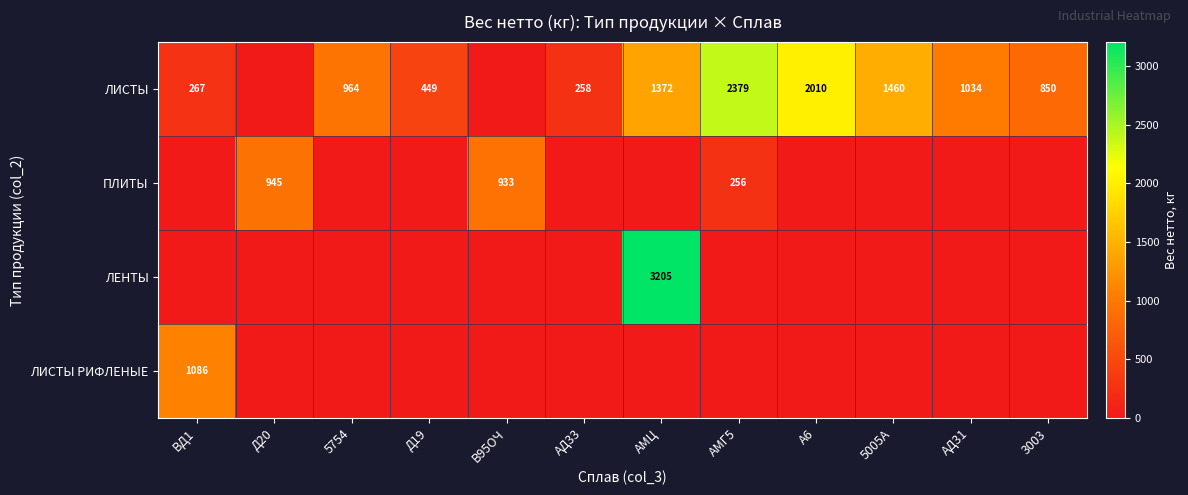

Is it true that ЛИСТЫ РИФЛЕНЫЕ equals 1086 at ВД1?

True